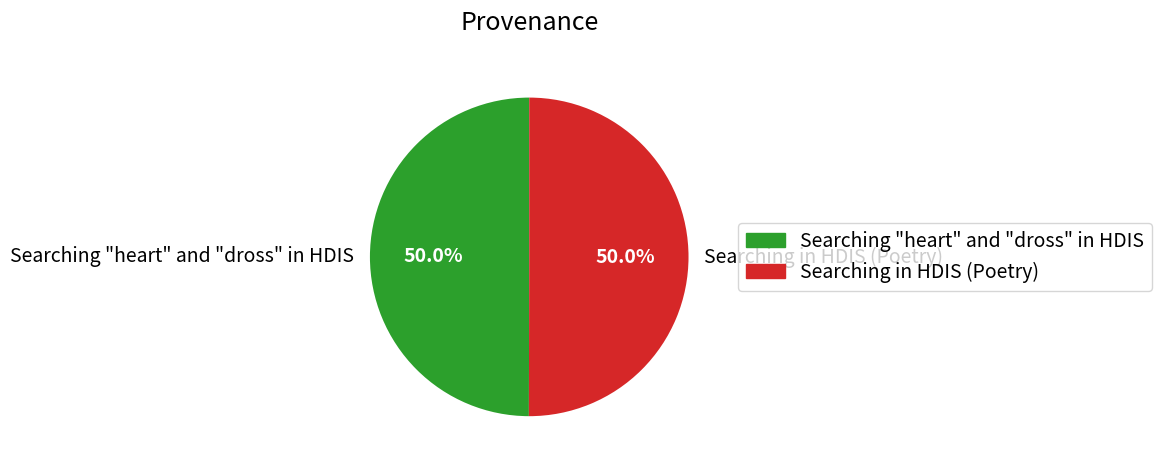

What is the ratio of the value at Searching in HDIS (Poetry) to the value at Searching "heart" and "dross" in HDIS?

1.0